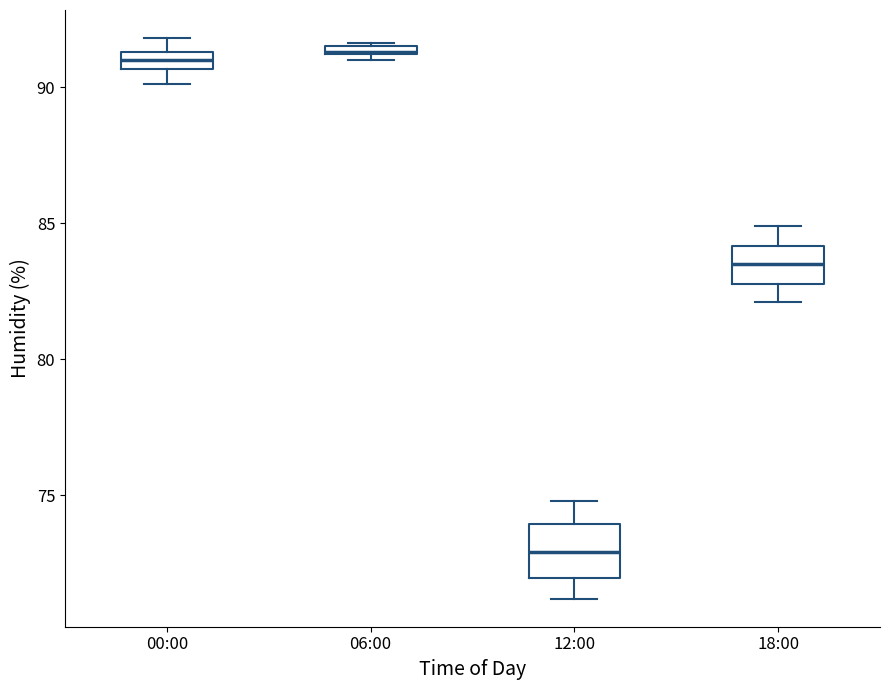

Where does the upper whisker of the box for 18:00 end on the y-axis? The values are not printed on the chart, so give them approximately, as read against the axis.

85.0